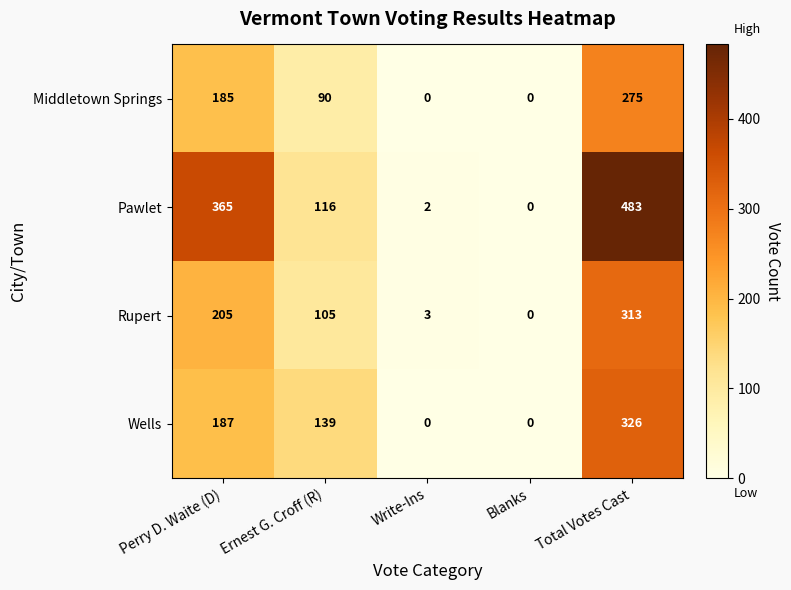

How many values in Rupert are above zero?

4